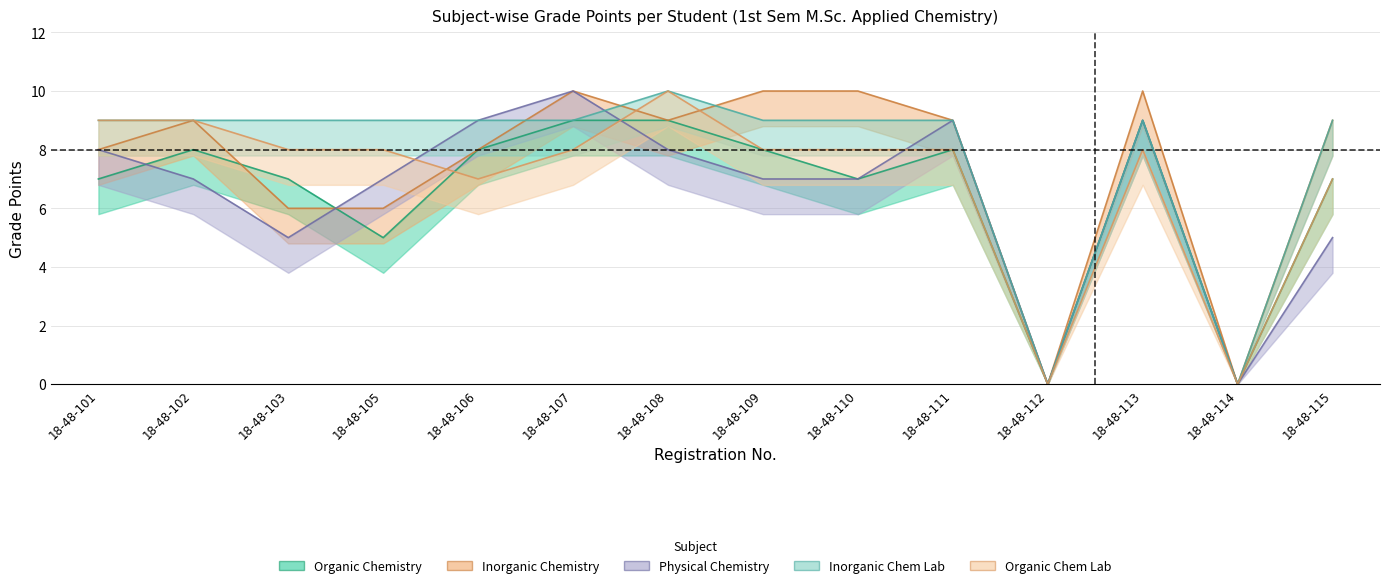

True or false: Inorganic Chem Lab has a value of 4 at 18-48-112.

False